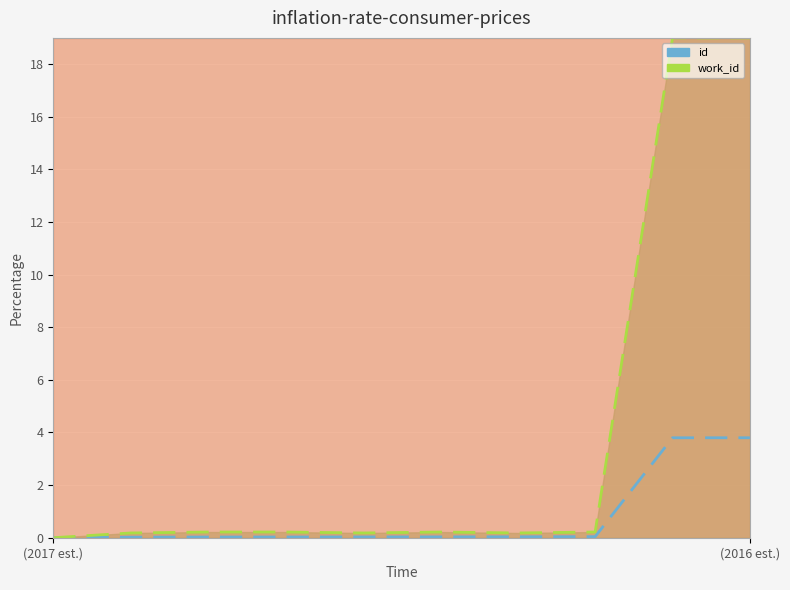

The value of id at 6 is 0.0. True or false?

True